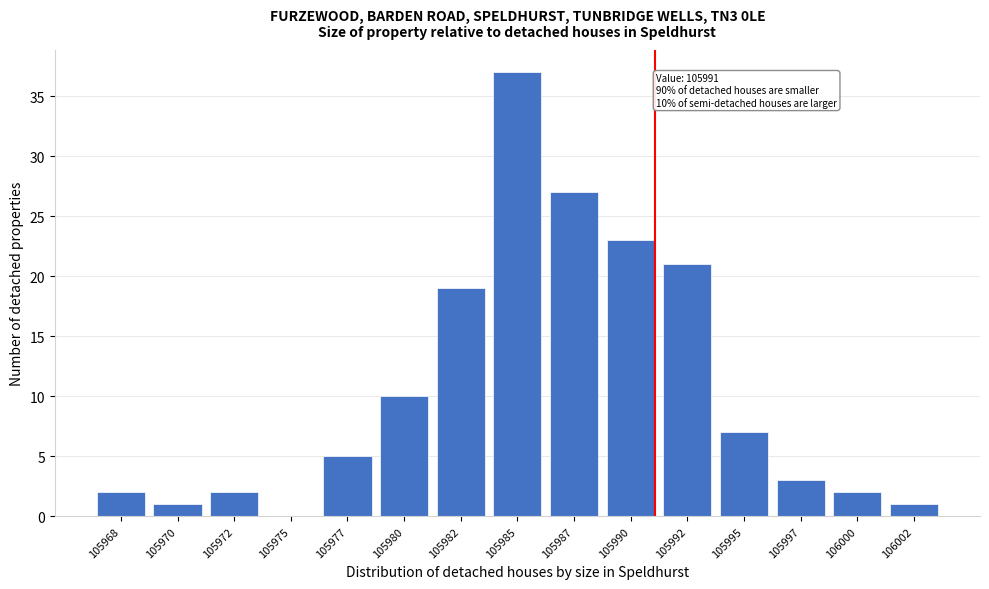

Reading left to right, what are all the values shown in this chart?

105968=2	105970=1	105972=2	105975=0	105977=5	105980=10	105982=19	105985=37	105987=27	105990=23	105992=21	105995=7	105997=3	106000=2	106002=1